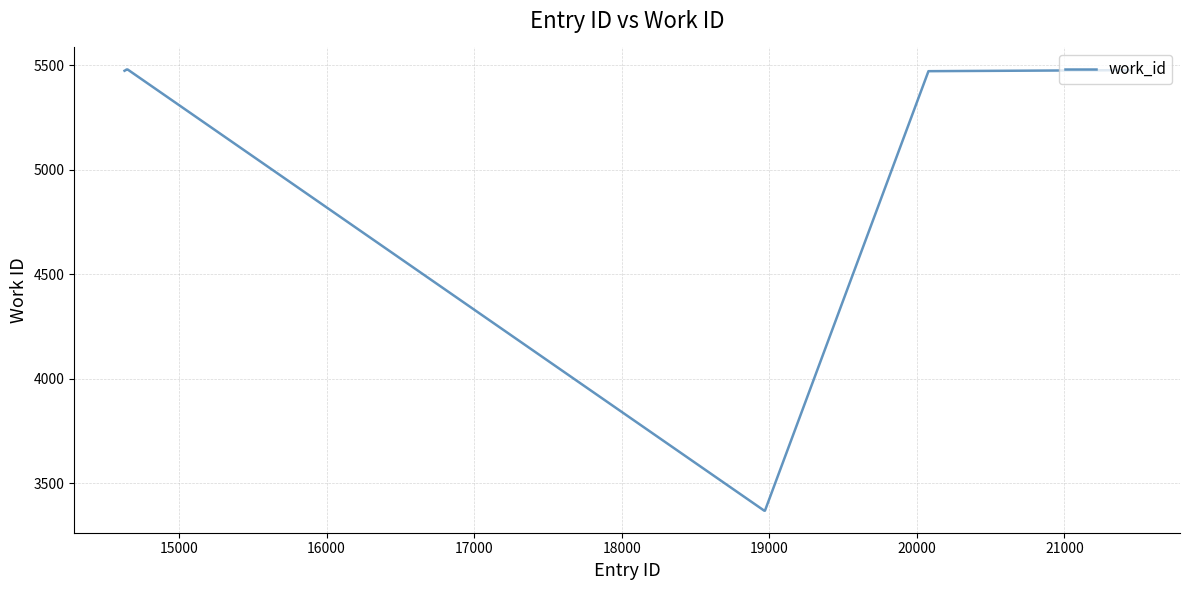

Does the chart display data point markers on the line(s)?

No